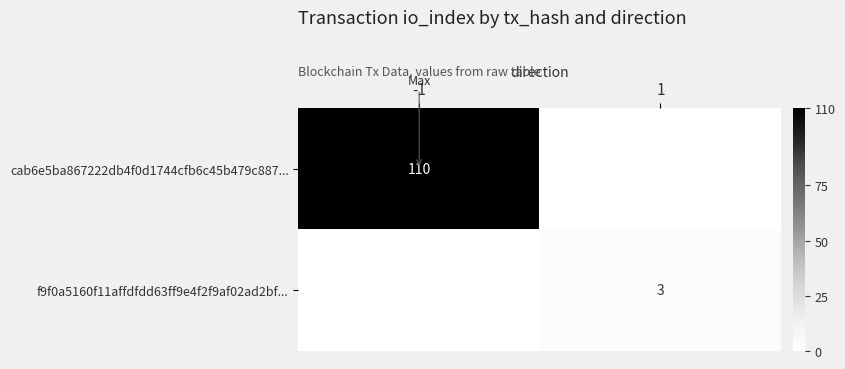

Which has a higher value, -1 or 1?

-1